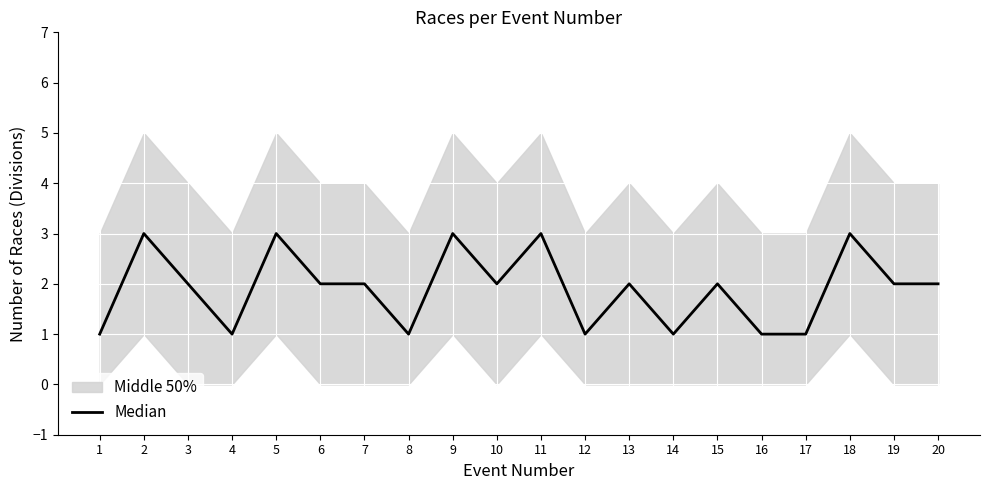

How many points are higher than both their immediate neighbors (excluding endpoints)?

7